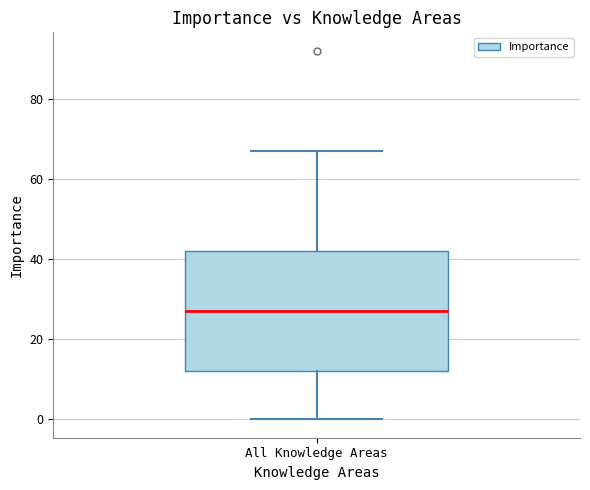

Where is the upper edge of the box for All Knowledge Areas on the y-axis? The values are not printed on the chart, so give them approximately, as read against the axis.

42